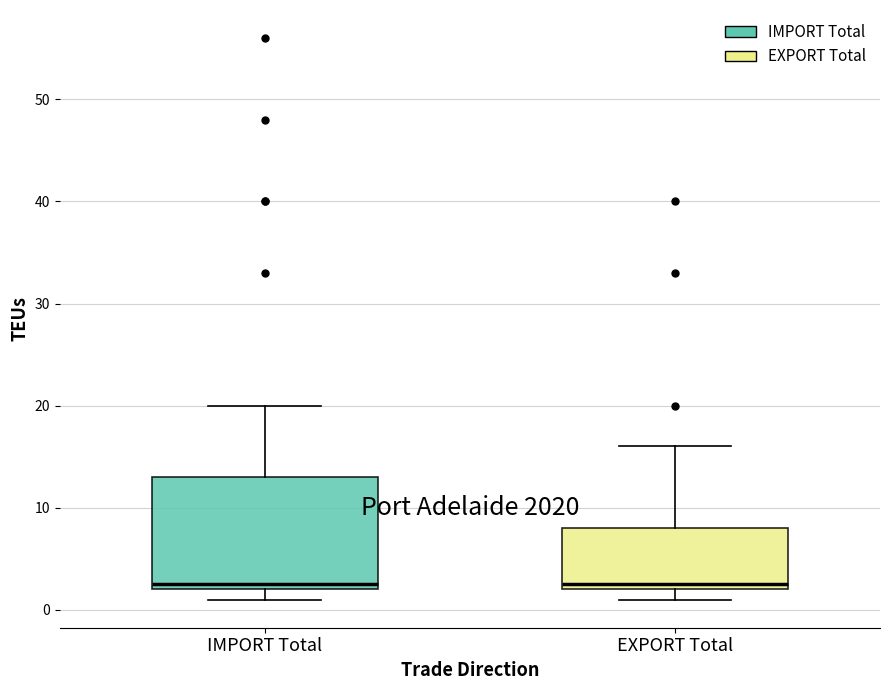

Reading left to right, read every box against the y-axis: the position of its median line, the range the box covers, and the ends of its whiskers. The values are not printed on the chart, so give them approximately, as read against the axis.

IMPORT Total: median 3, box 2 to 13, whiskers 1 to 20
EXPORT Total: median 3, box 2 to 8, whiskers 1 to 16